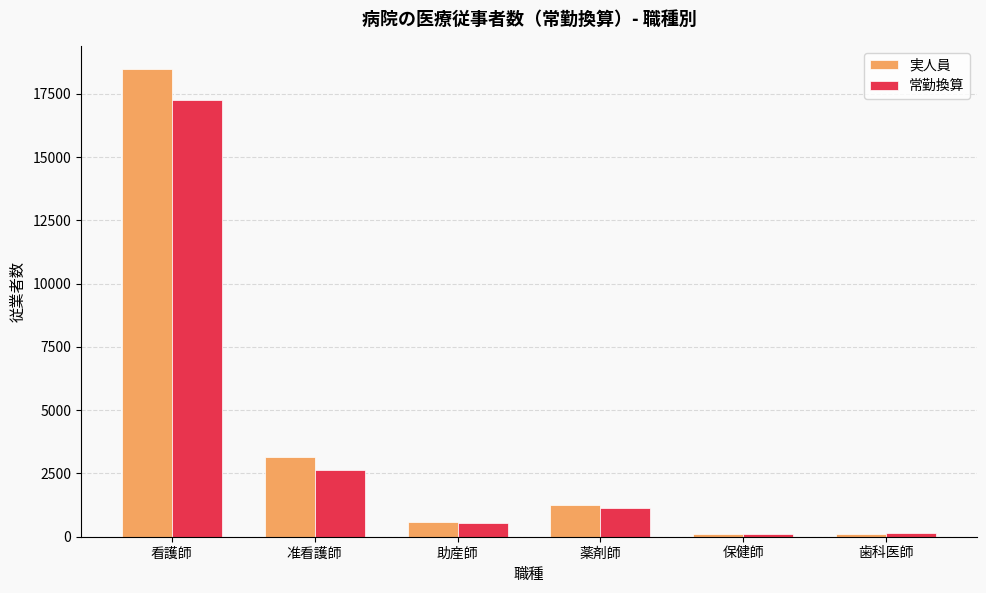

The value of 実人員 at 助産師 is 576.0. True or false?

True